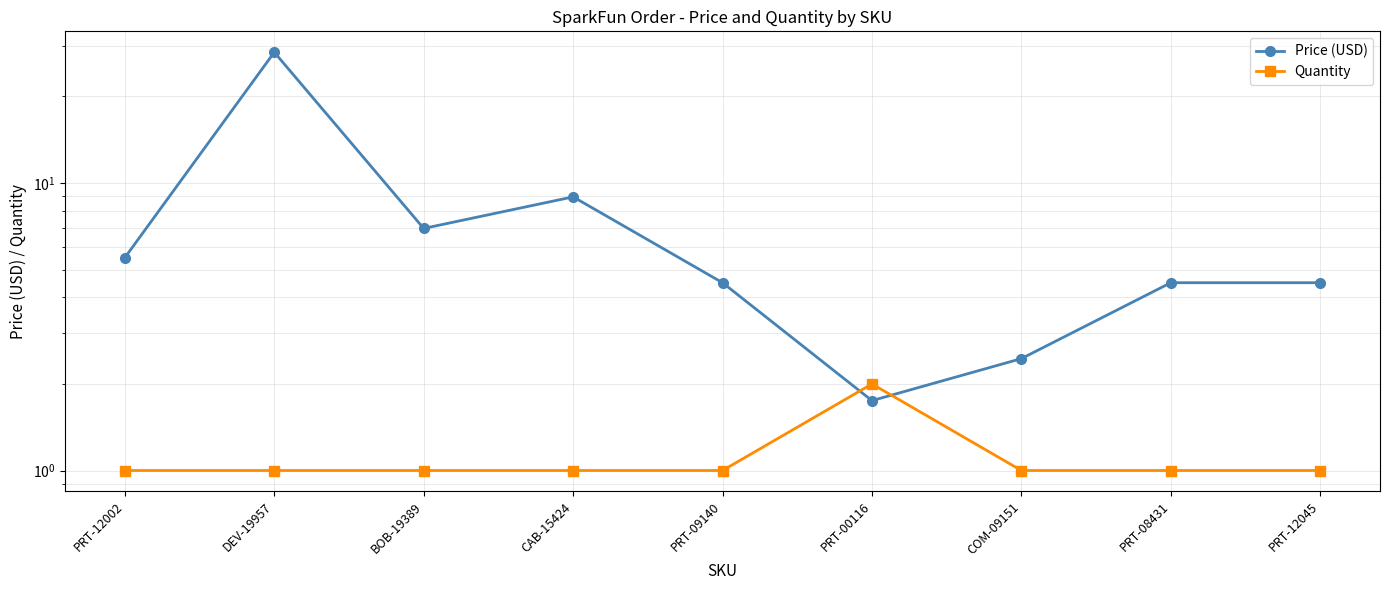

Reading right to left, list all the values displayed in this chart.

Price (USD): PRT-12045=4.5	PRT-08431=4.5	COM-09151=2.5	PRT-00116=1.8	PRT-09140=4.5	CAB-15424=8.9	BOB-19389=7.0	DEV-19957=28.5	PRT-12002=5.5
Quantity: PRT-12045=1.0	PRT-08431=1.0	COM-09151=1.0	PRT-00116=2.0	PRT-09140=1.0	CAB-15424=1.0	BOB-19389=1.0	DEV-19957=1.0	PRT-12002=1.0